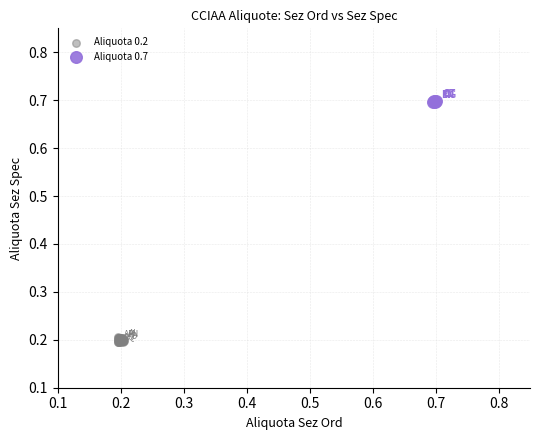

Which series contains the highest Y value?

Aliquota 0.7